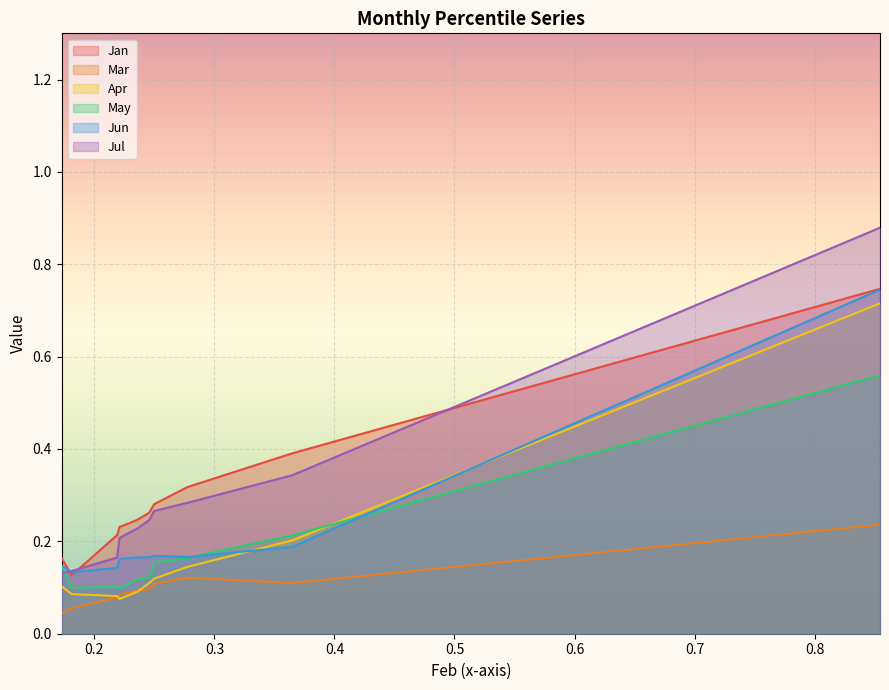

Is it true that Jan equals 0.3 at pct95?

False